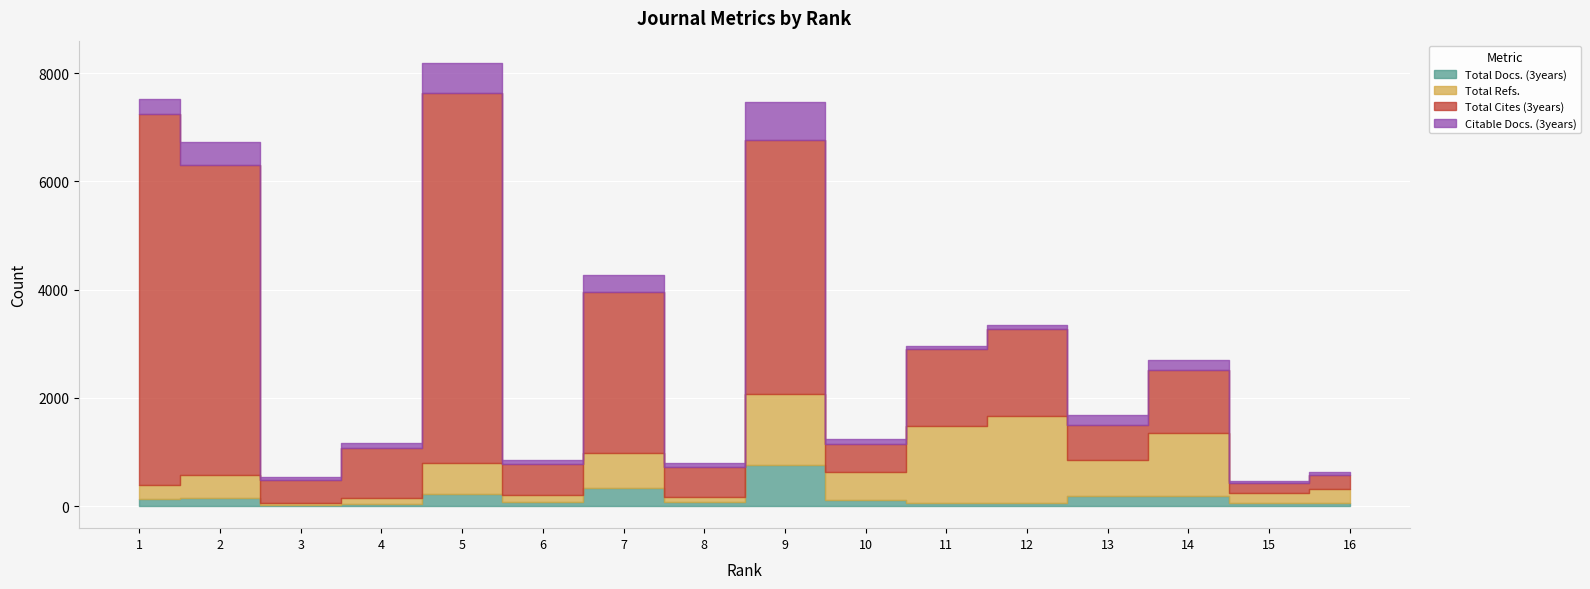

What value does the Total Docs. (3years) series have at 10?

113